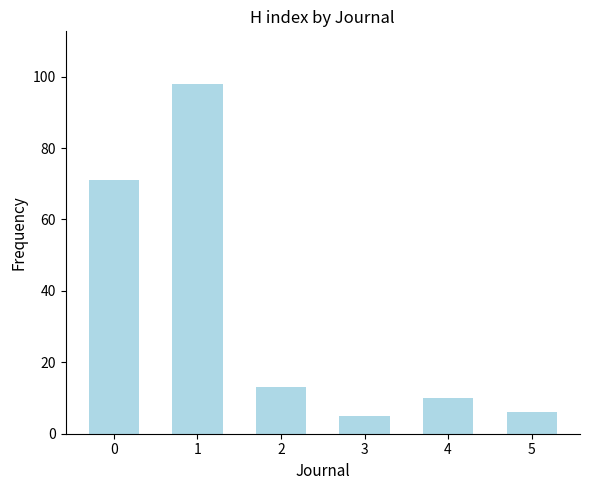

List the labels in order of value, largest first.

1, 0, 2, 4, 5, 3